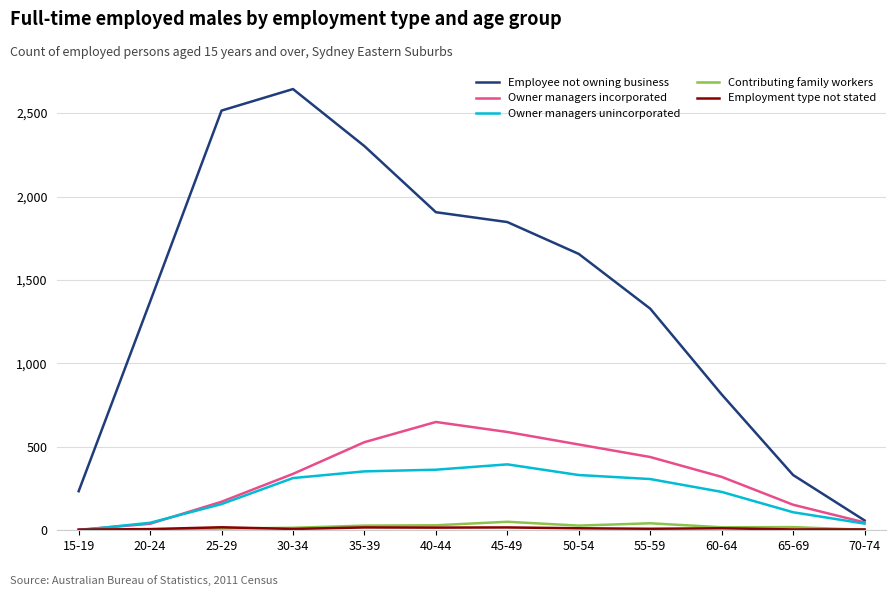

Is the value of Owner managers incorporated at 60-64 greater than the value of Owner managers unincorporated at 45-49?

No